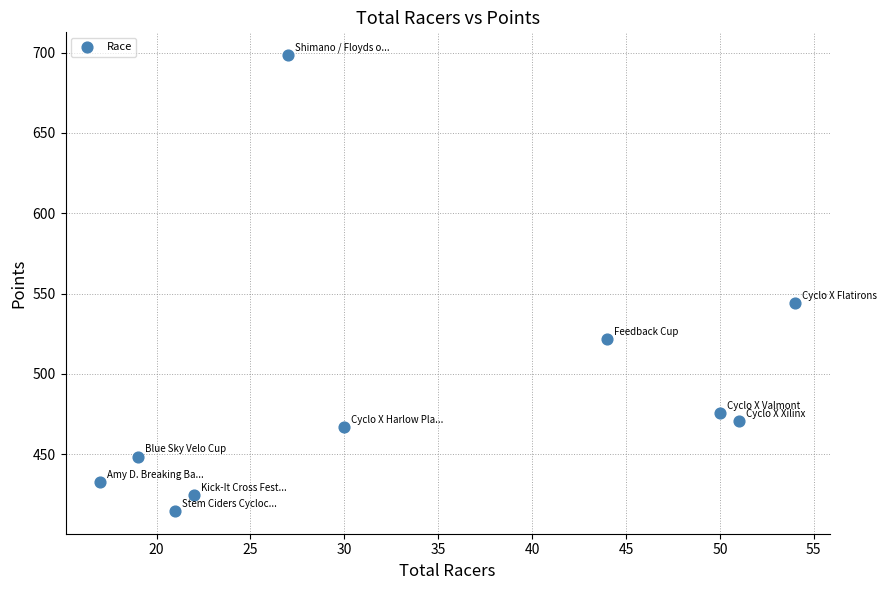

What Y value in the scatter plot is closest to 556?

544.0